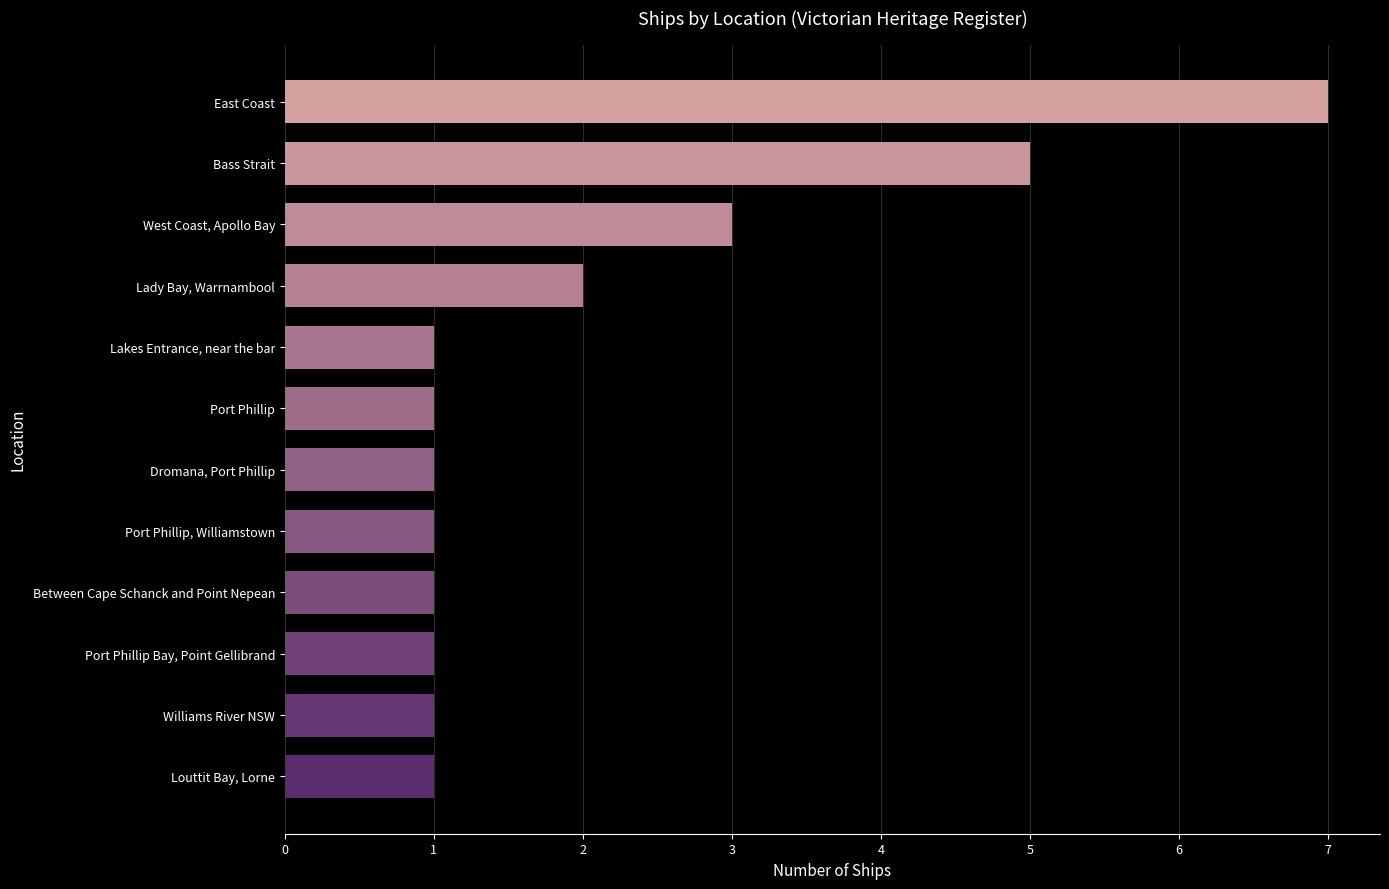

The chart shows a value of 1 at Louttit Bay, Lorne. True or false?

True